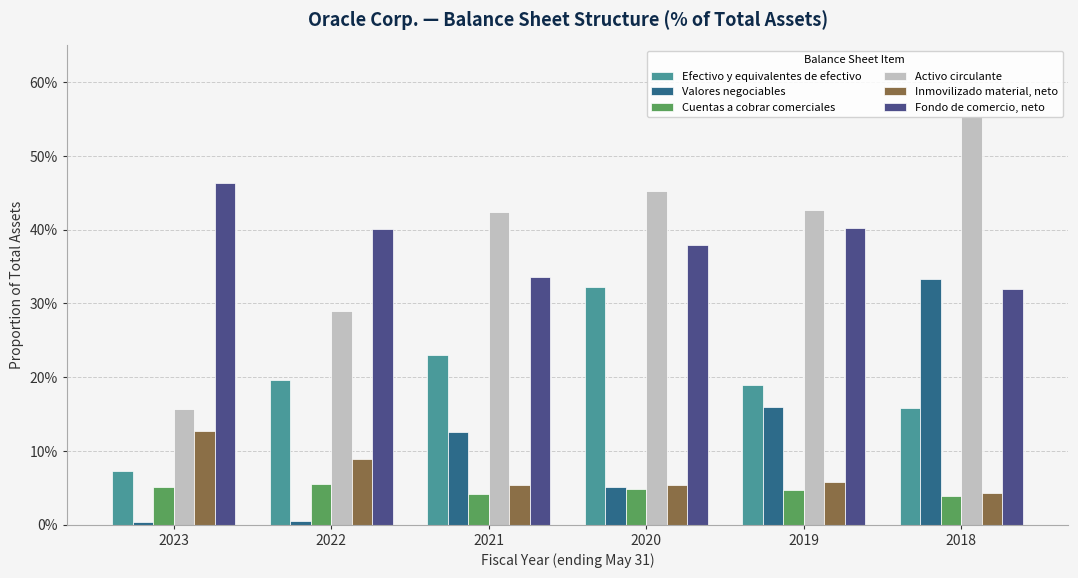

Which category has the lowest value in the Fondo de comercio, neto series?

2018